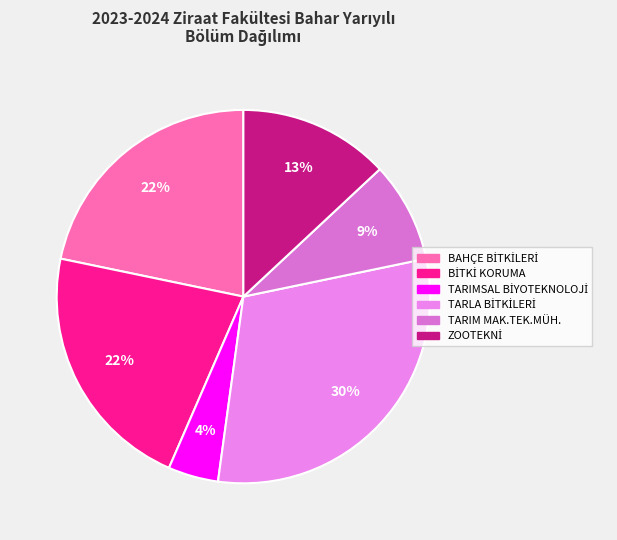

How many slices are in this pie chart?

6